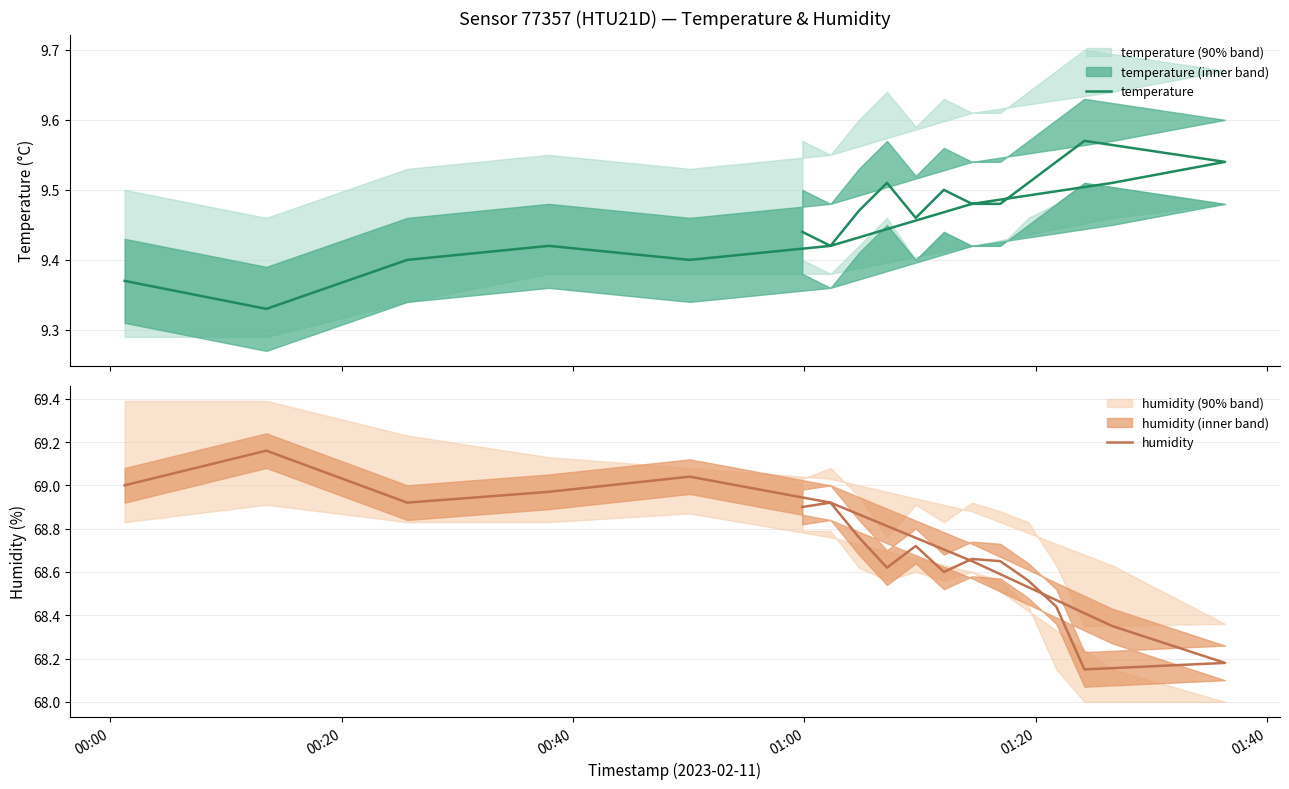

What is the difference between the second highest and second lowest values in the humidity series?

0.9